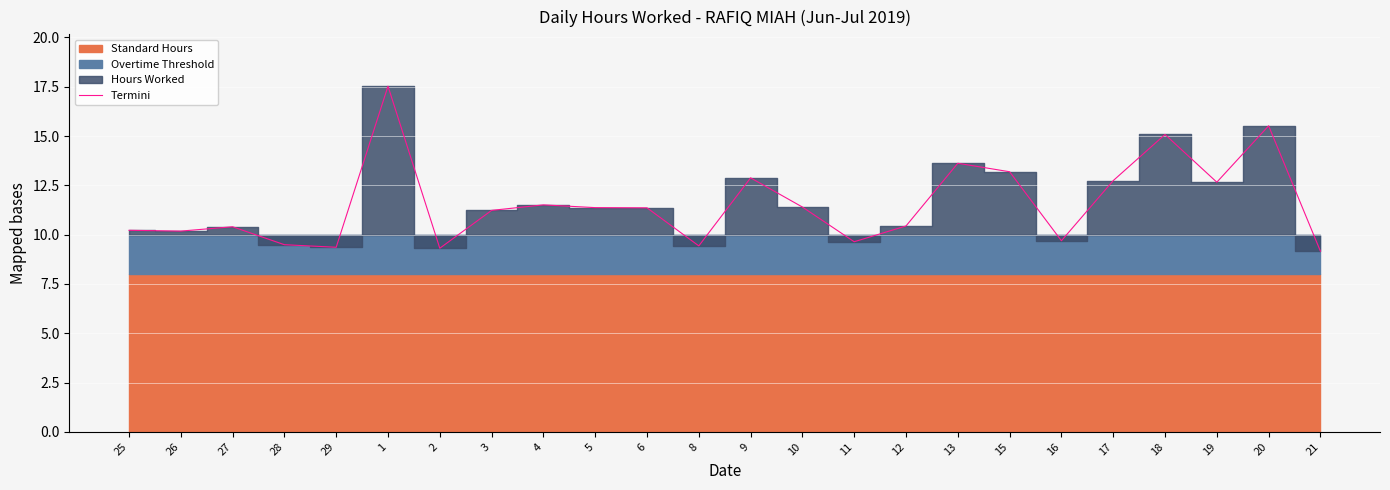

What is the sum of the values at 1 and 18?

32.6